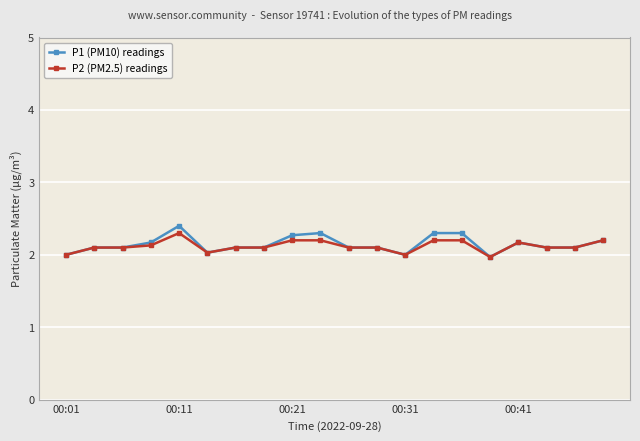

What is the minimum value shown in the chart?

2.0